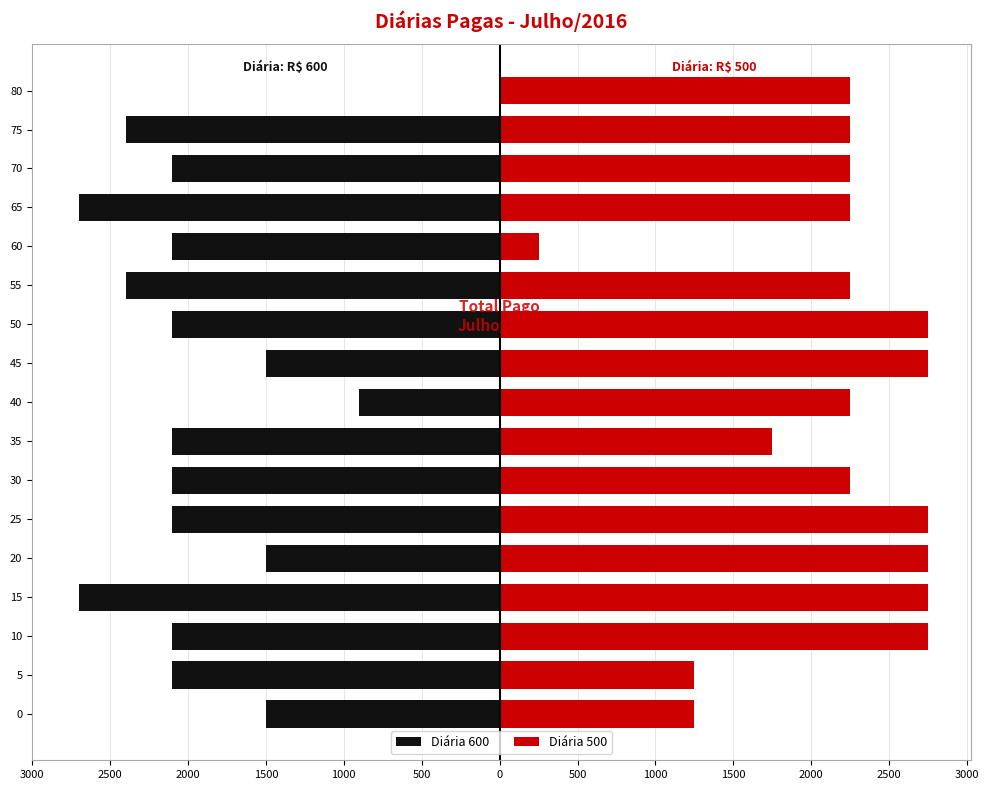

Rank the series at 65 from lowest to highest value.

Diária 600, Diária 500